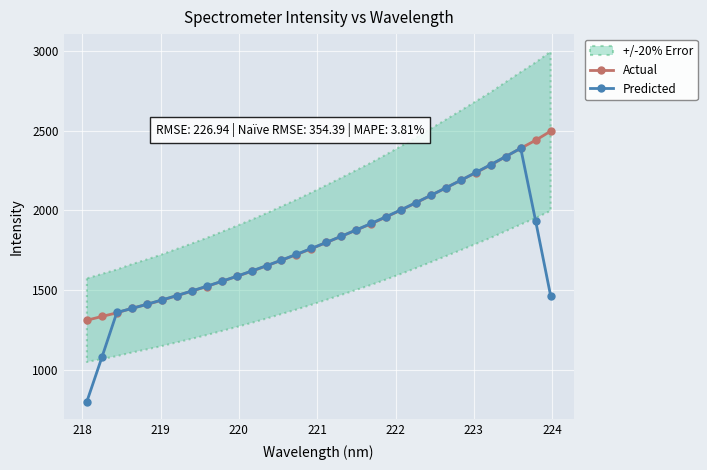

How many data points in Predicted are less than 1761?

16